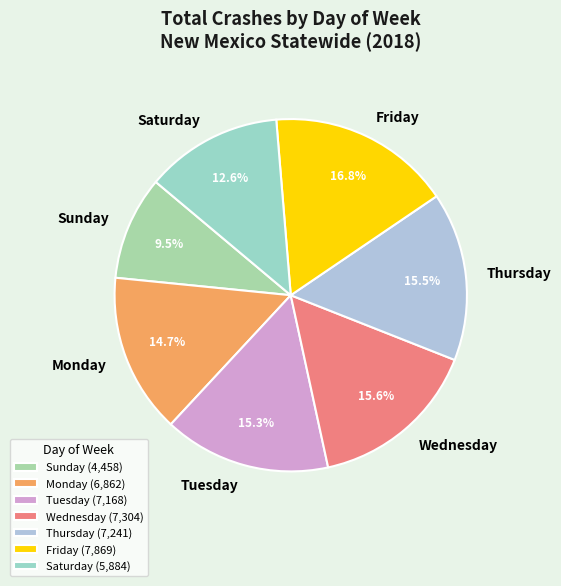

The Sunday slice represents 20% of the pie. True or false?

False